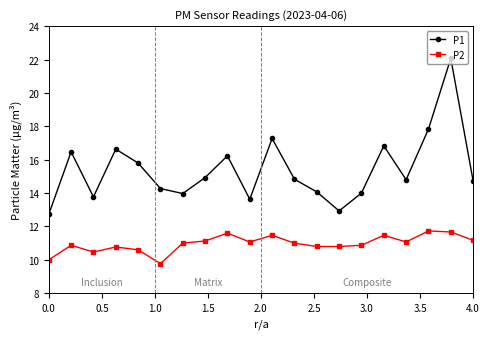

How many lines are shown in the chart?

2